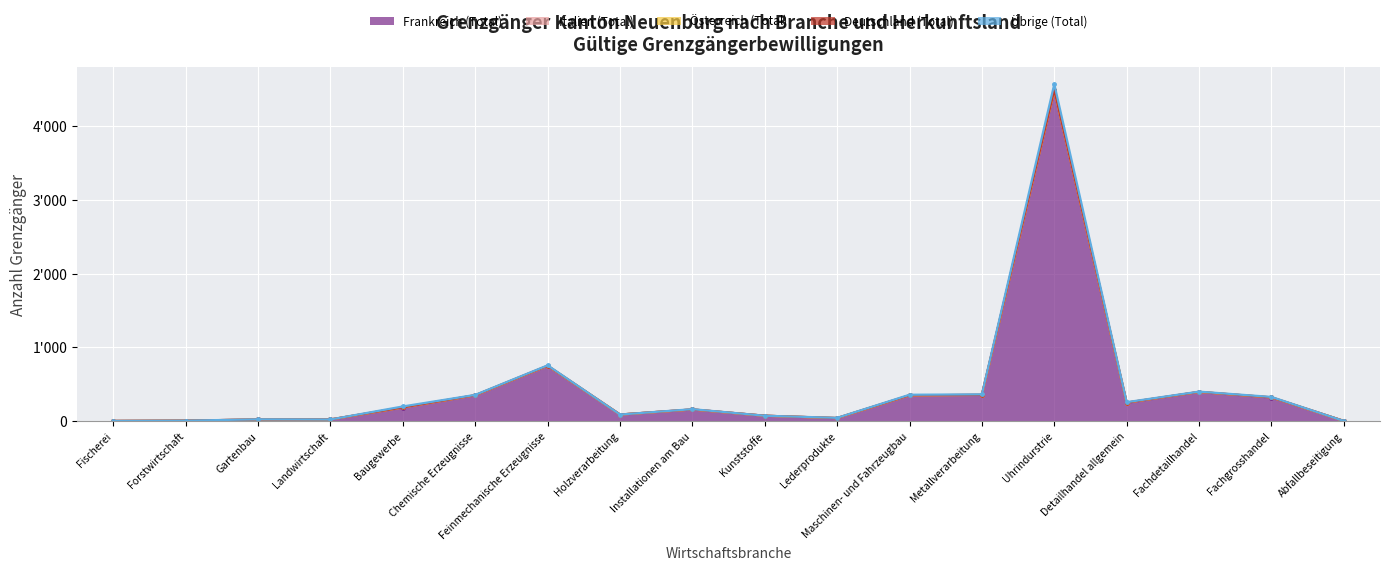

What is the maximum value for Österreich (Total)?

4573